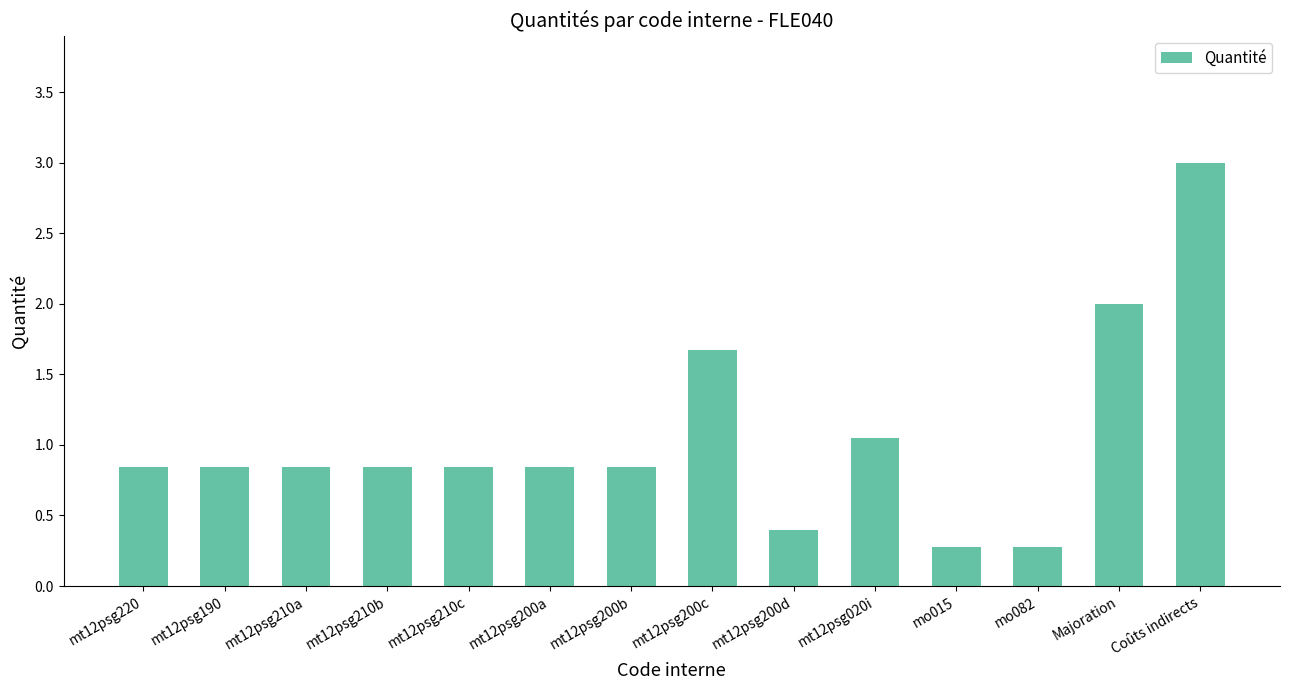

Approximately how many times larger is the value at mt12psg020i compared to Coûts indirects?

0.4